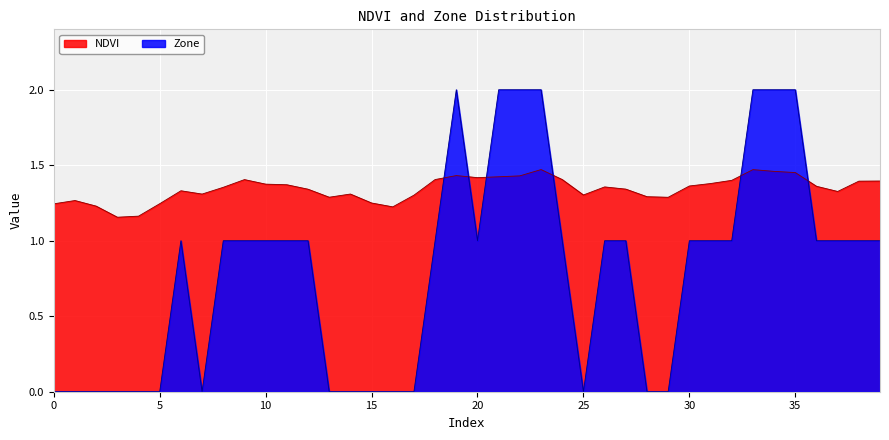

List the series in order of their peak value, highest first.

Zone, NDVI